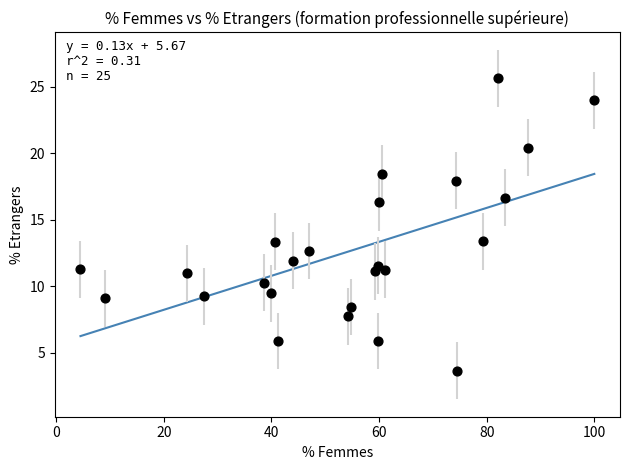

What is the range of Y values (max minus min)?

22.0